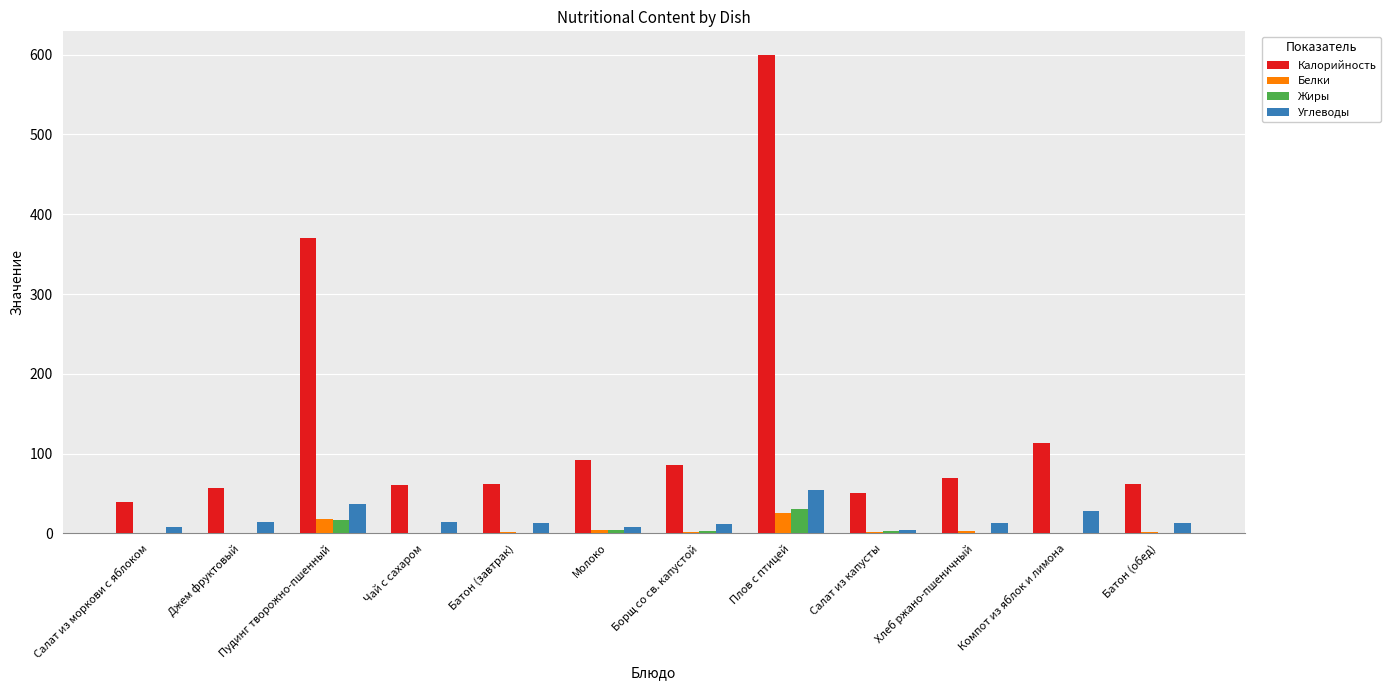

The Углеводы series shows 13.1 at Батон (завтрак). True or false?

True